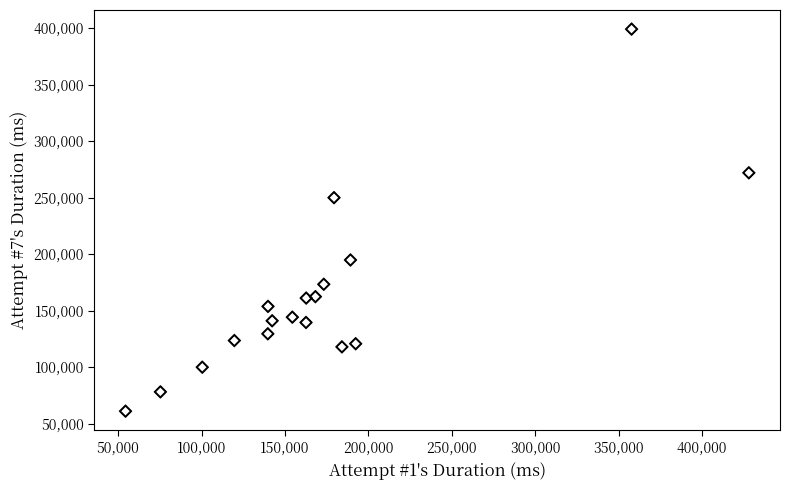

What Y value in the scatter plot is closest to 230113?

250014